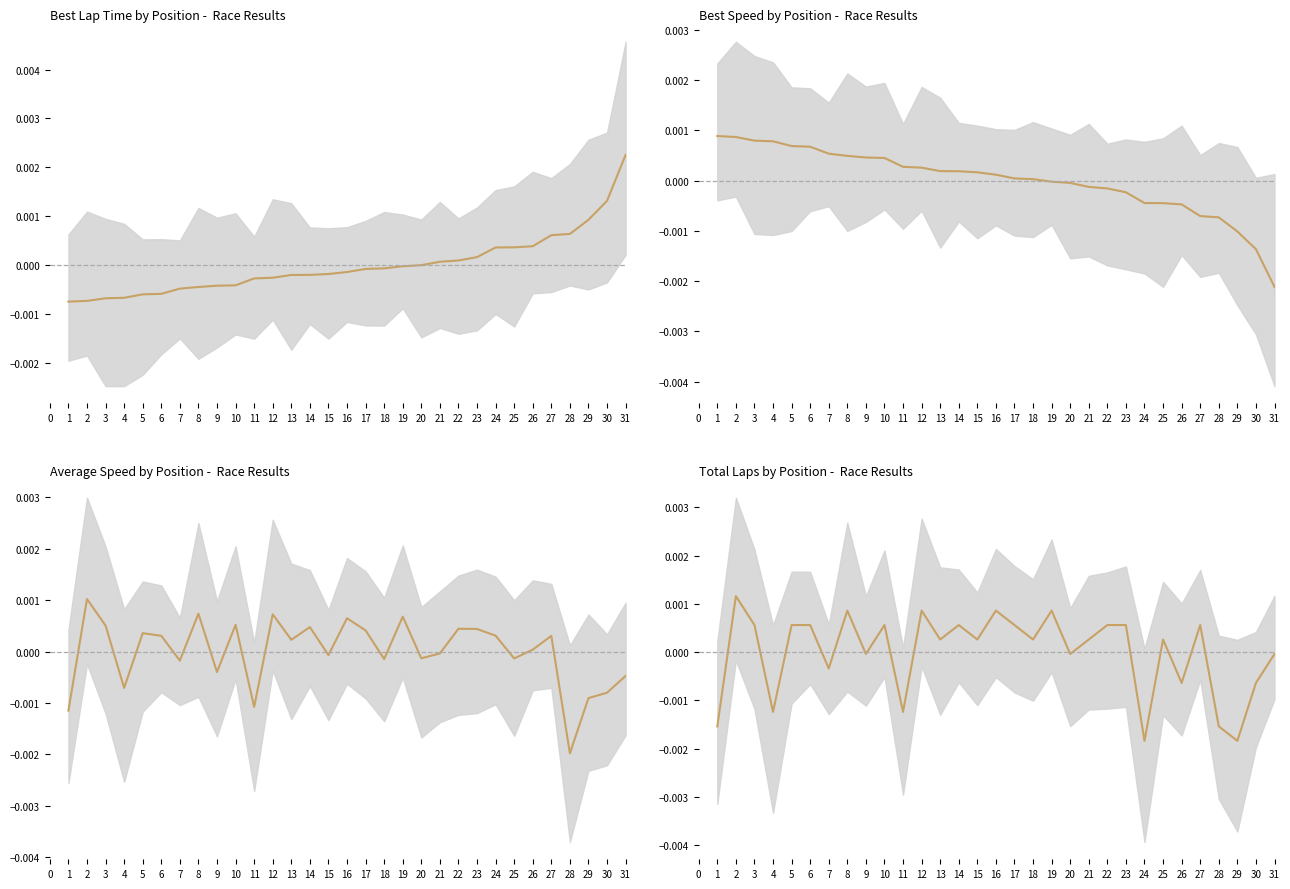

True or false: the data has more than 2 interior local peaks.

True